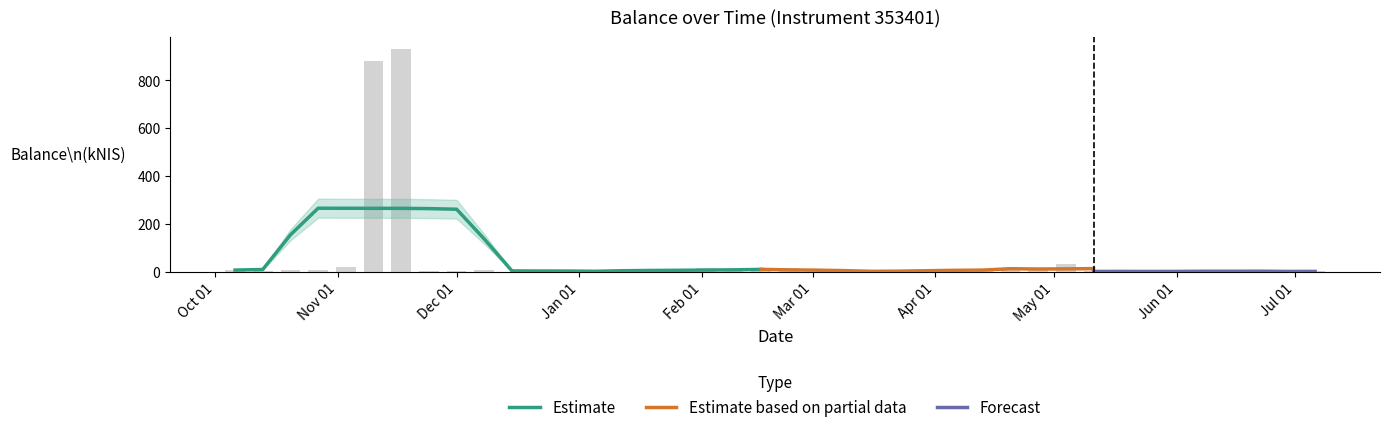

What is the change in value from 2023-03-30 to 2023-06-22?

-0.6